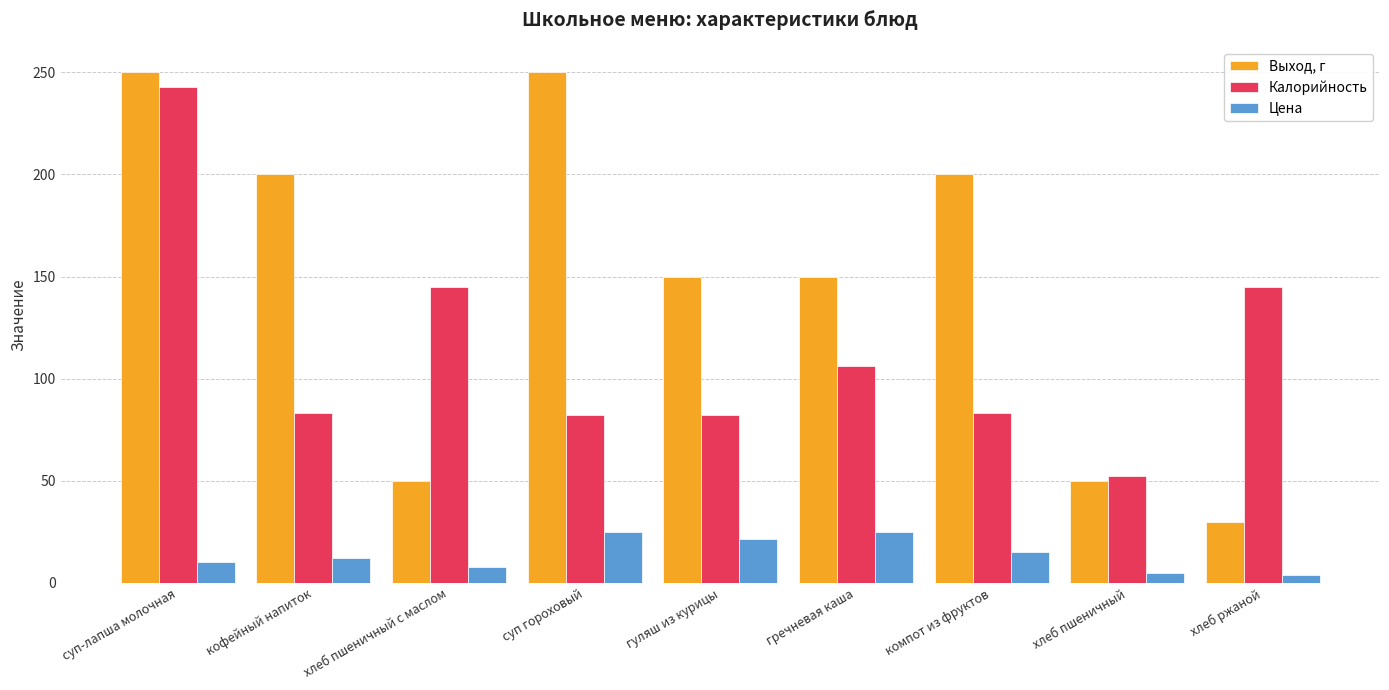

Which series has the largest total across all categories?

Выход, г